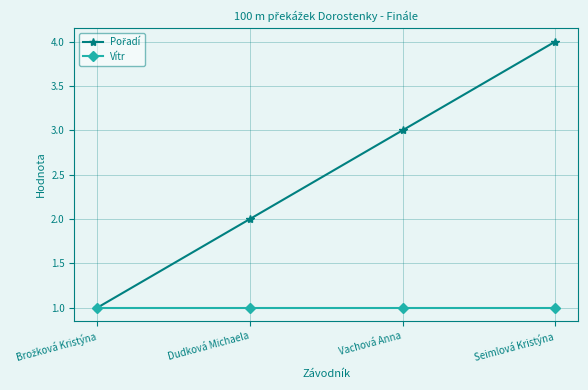

True or false: Vítr has more than 2 points higher than both neighbors.

False